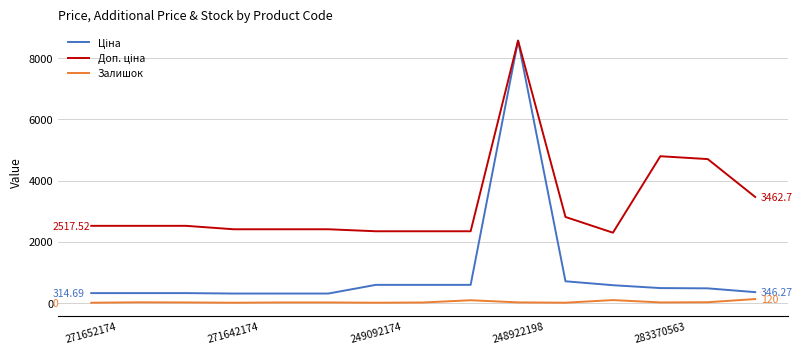

At which category is the sum across all series the highest?

248922198